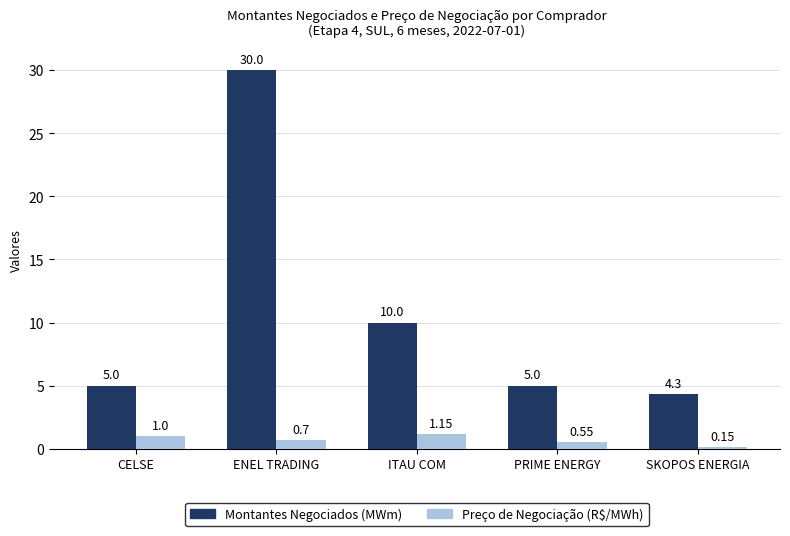

True or false: Montantes Negociados (MWm) has a value of 10.0 at ITAU COM.

True